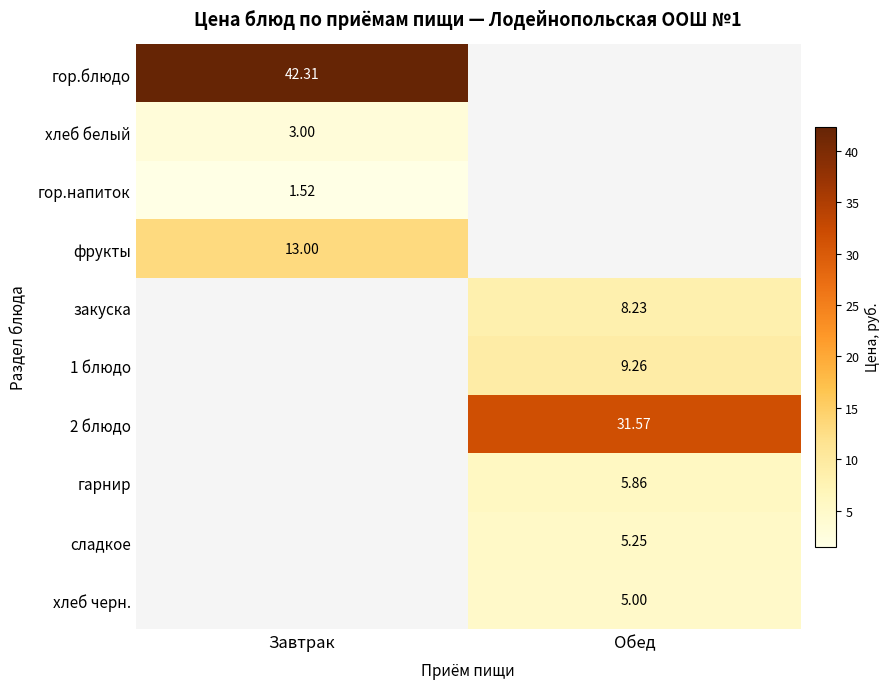

What is the minimum value shown in the chart?

1.5